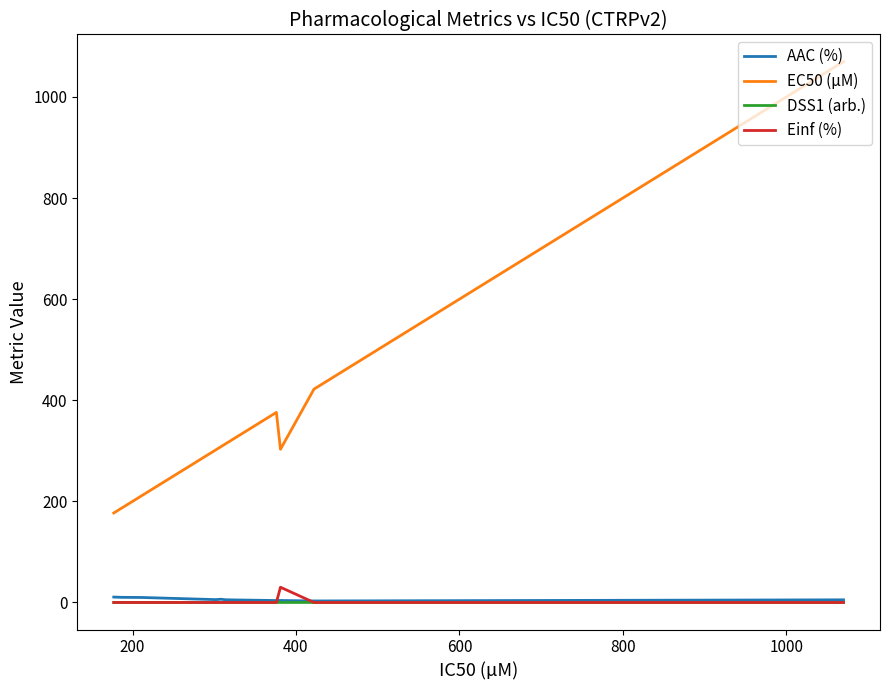

In Einf (%), how many points are higher than both neighbors (excluding endpoints)?

1